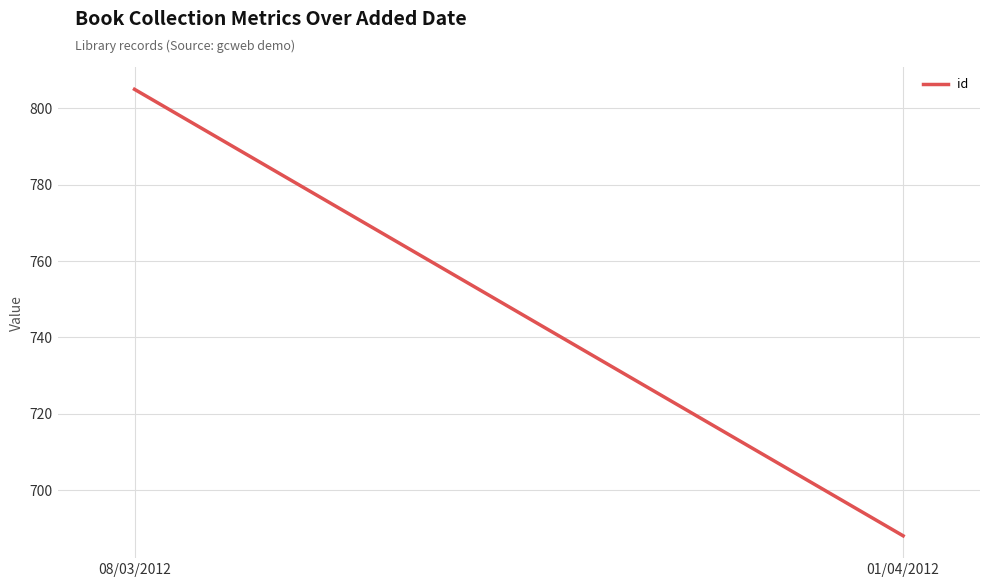

Which label corresponds to the smallest value in the chart?

01/04/2012